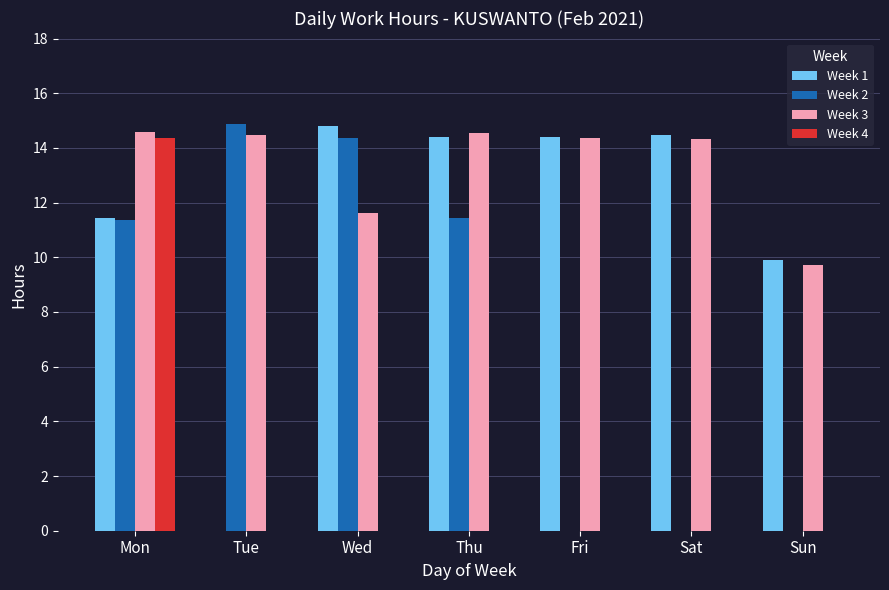

What is the total value across all series at Sat?

28.8